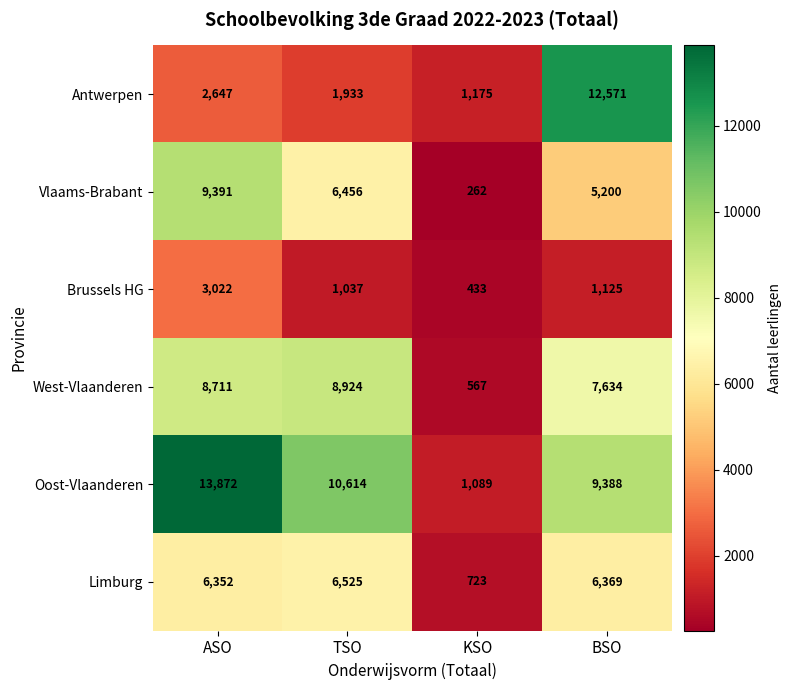

Which category has the lowest value across all series?

KSO